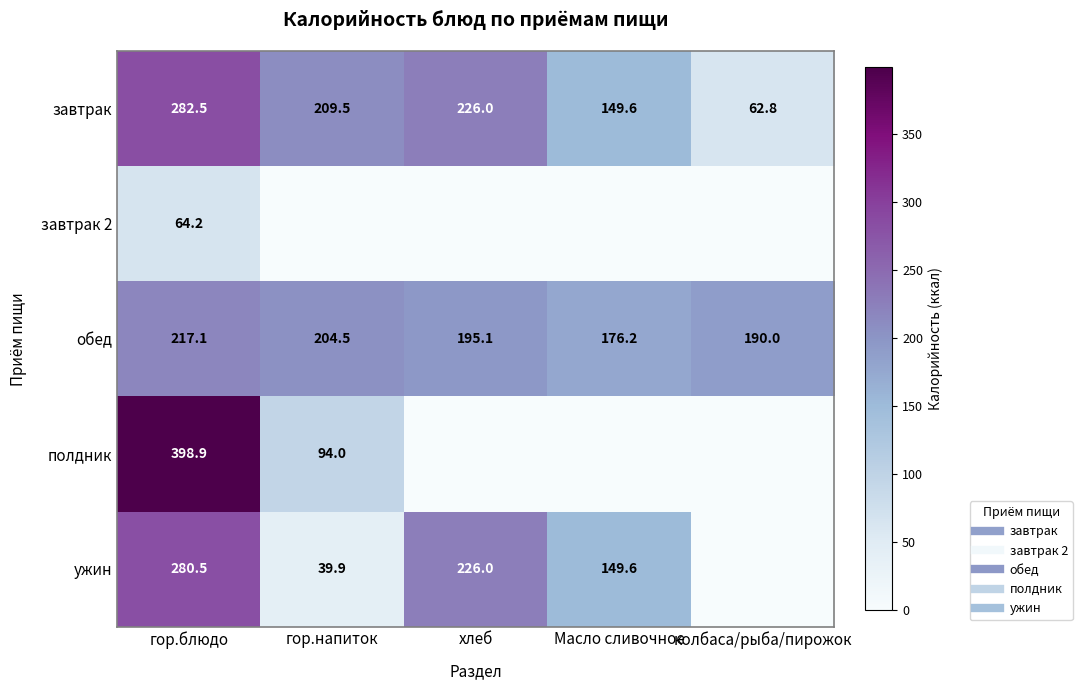

Is it true that полдник equals 103.3 at гор.блюдо?

False